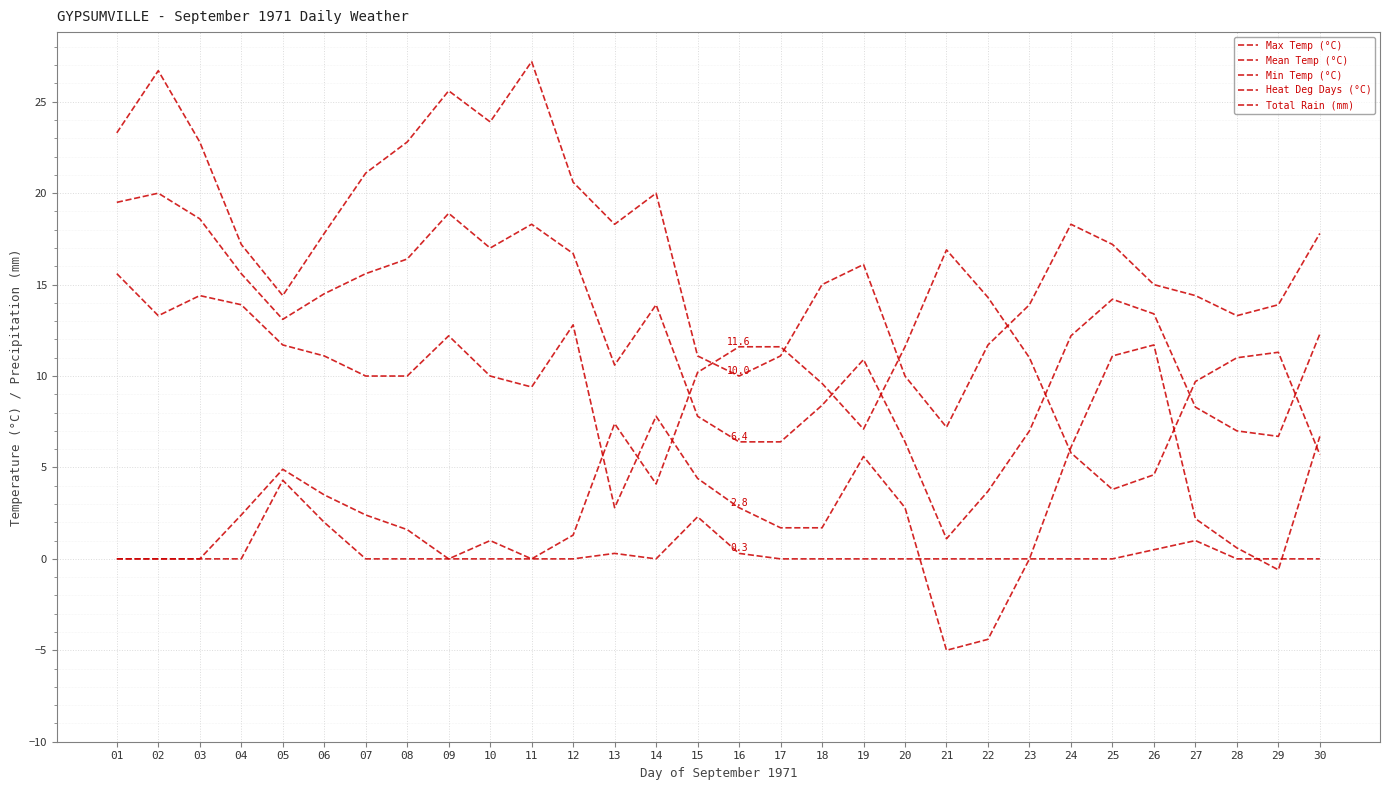

Rank the series by their maximum value, from highest to lowest.

Max Temp (°C), Mean Temp (°C), Heat Deg Days (°C), Min Temp (°C), Total Rain (mm)